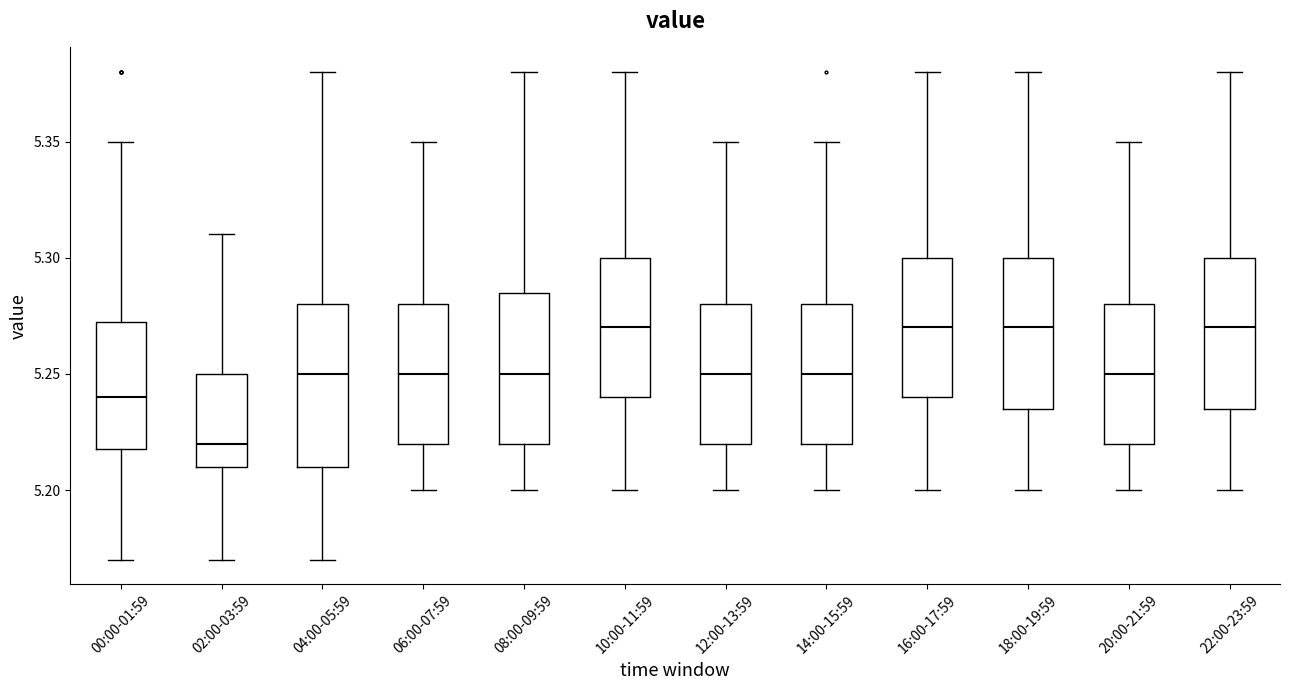

Where is the lower edge of the box for 06:00-07:59 on the y-axis? The values are not printed on the chart, so give them approximately, as read against the axis.

5.220